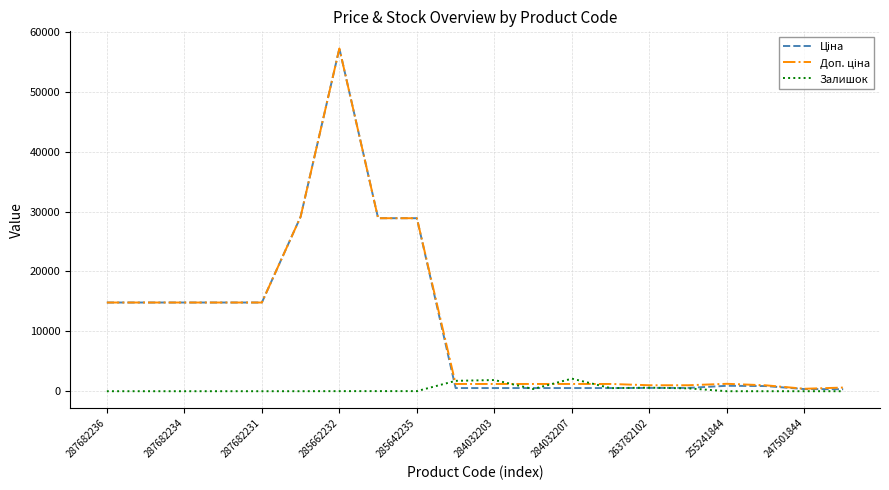

What is the greatest value displayed?

57258.0